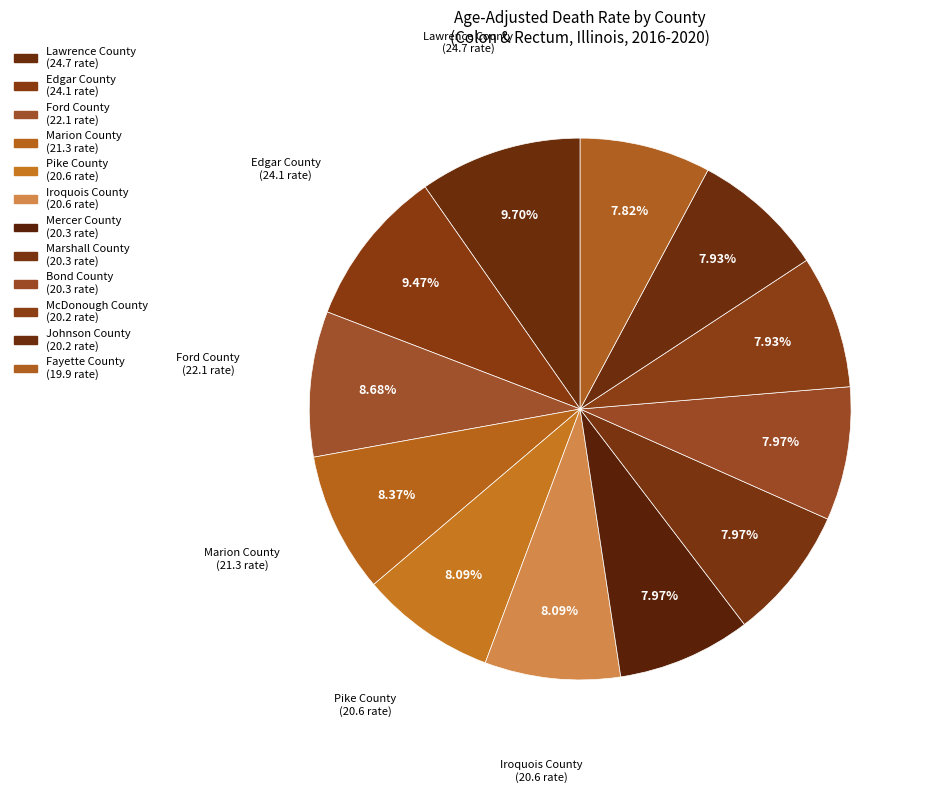

What is the smallest slice in the pie chart?

Fayette County